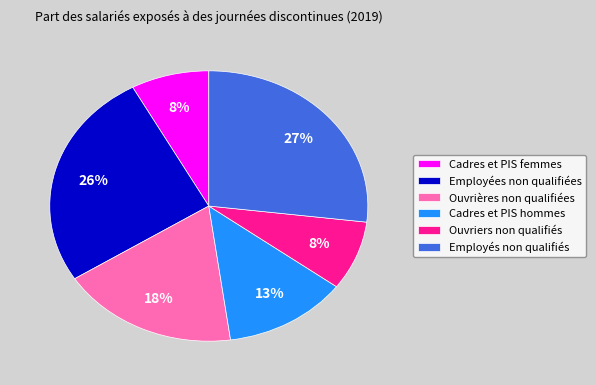

What is the largest slice in the pie chart?

Employés non qualifiés